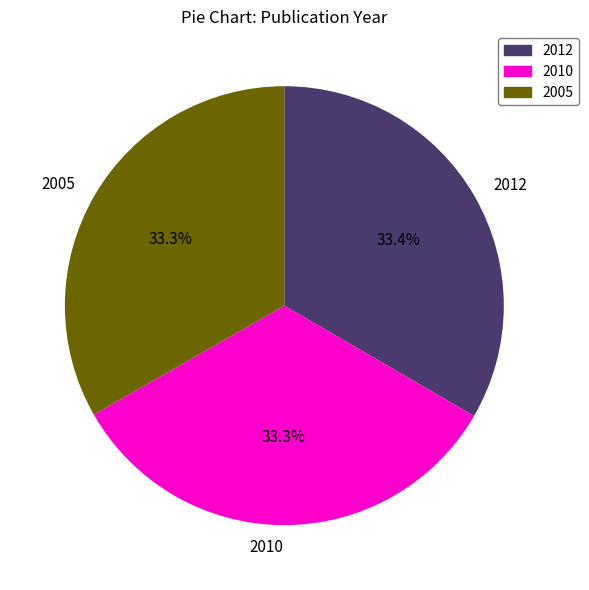

How many slices are in this pie chart?

3